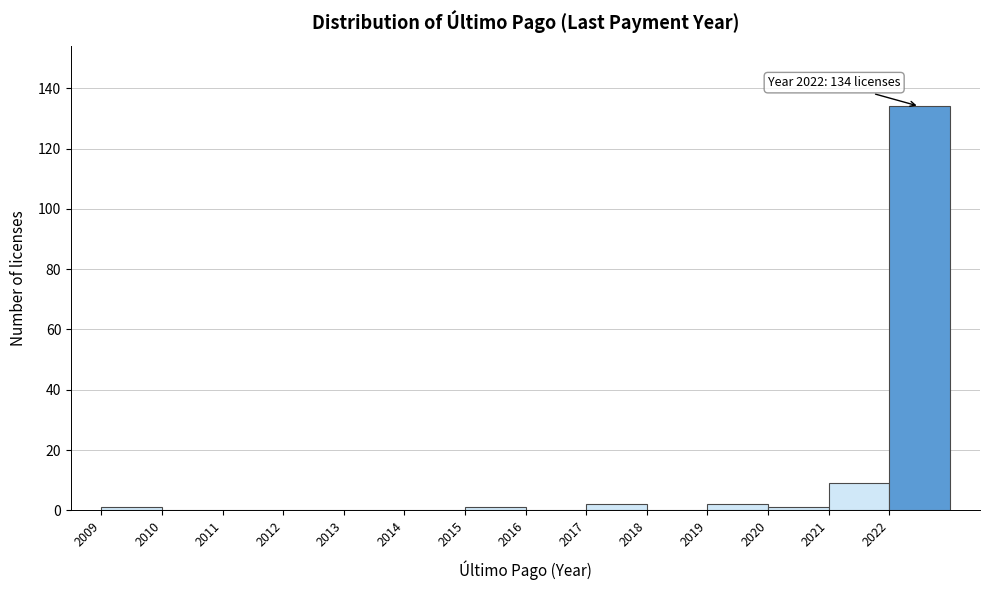

Over which range of the x-axis is the bar tallest?

2022 to 2023